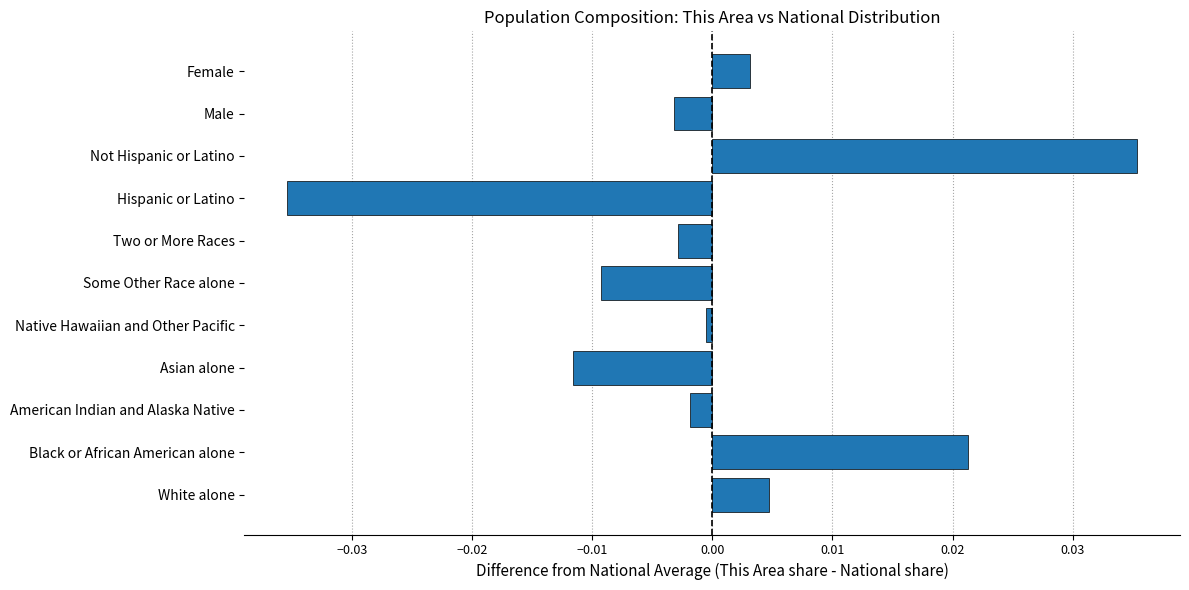

Is it true that the value at Male is -0.0?

True